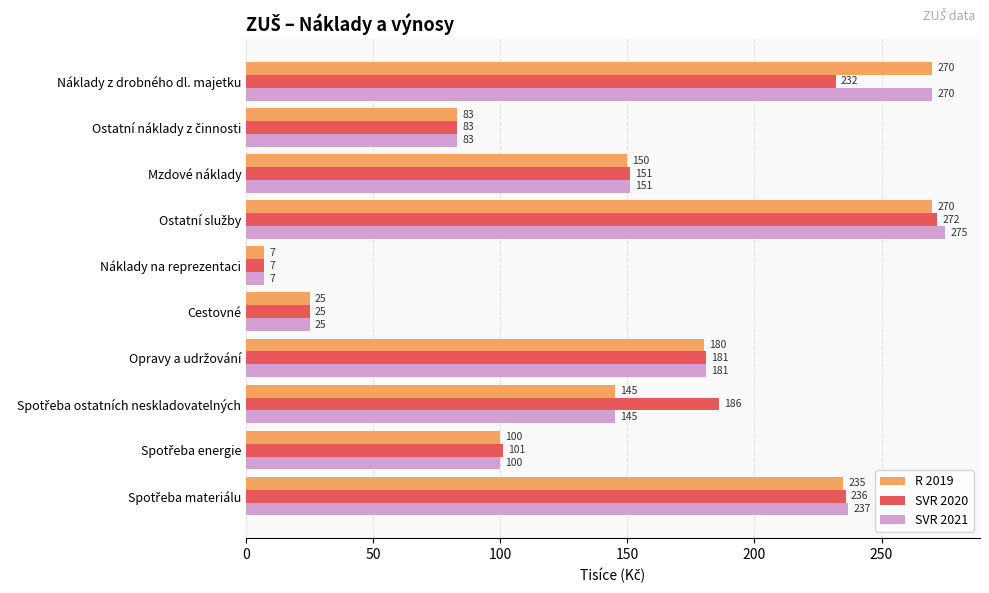

Rank the series by their maximum value, from lowest to highest.

R 2019, SVR 2020, SVR 2021